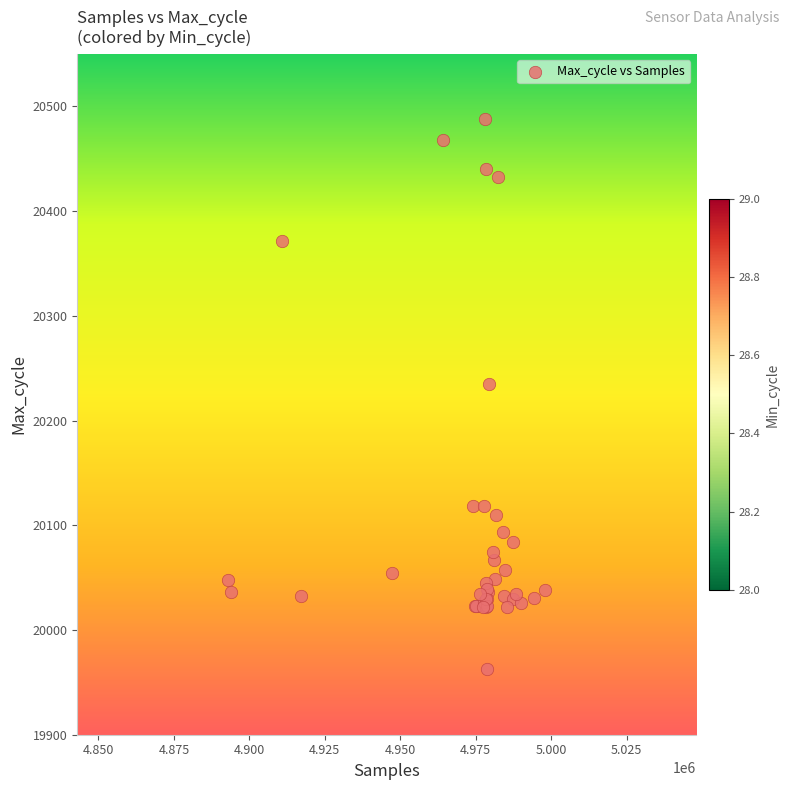

What Y value in the scatter plot is closest to 20225?

20235